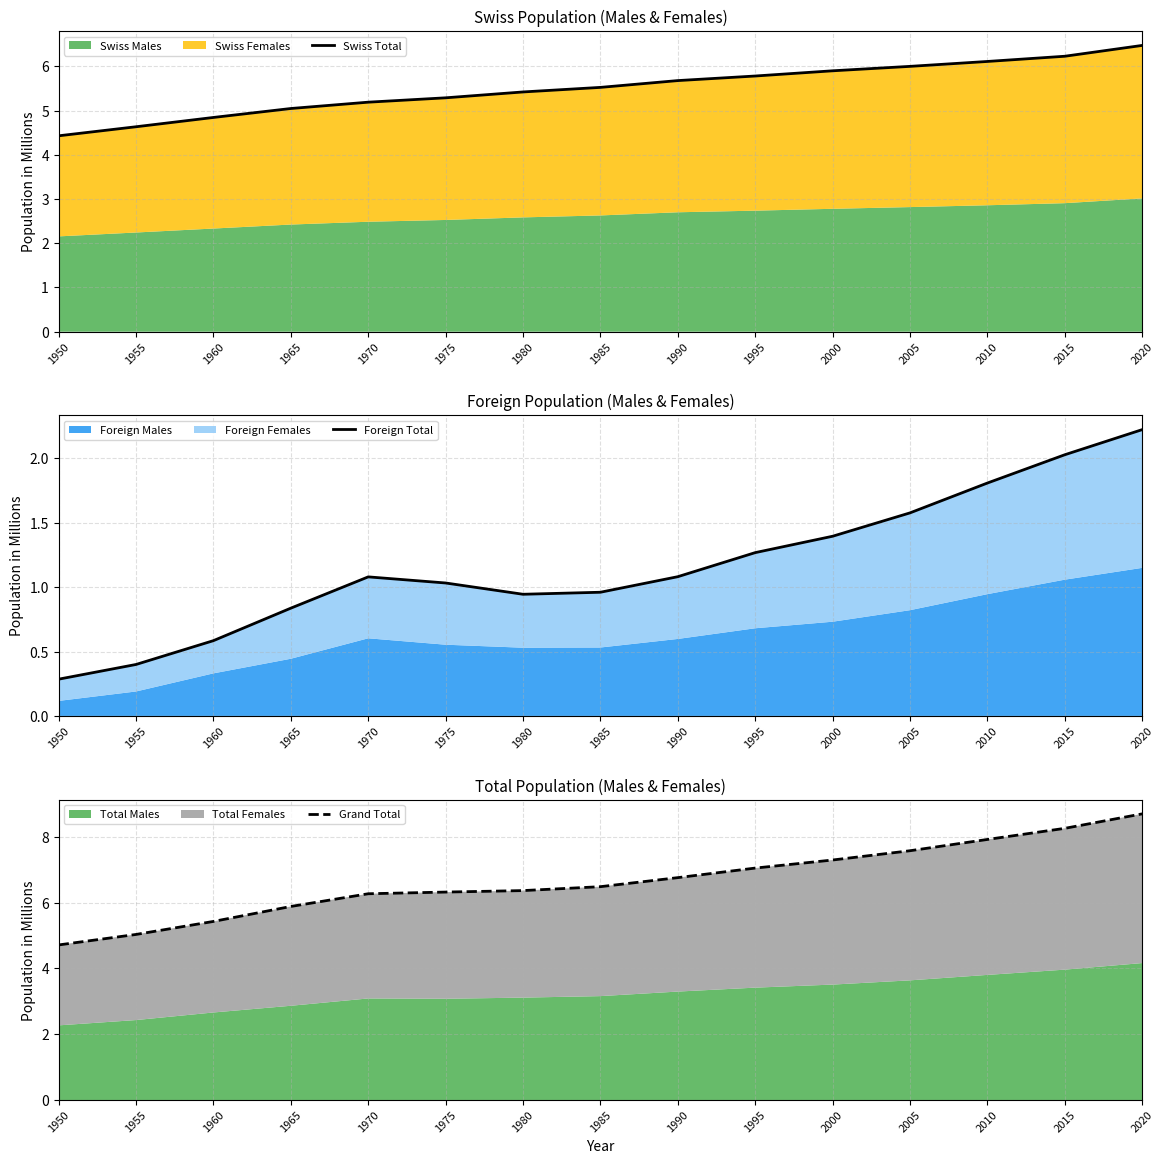

How many lines are shown in the chart?

3